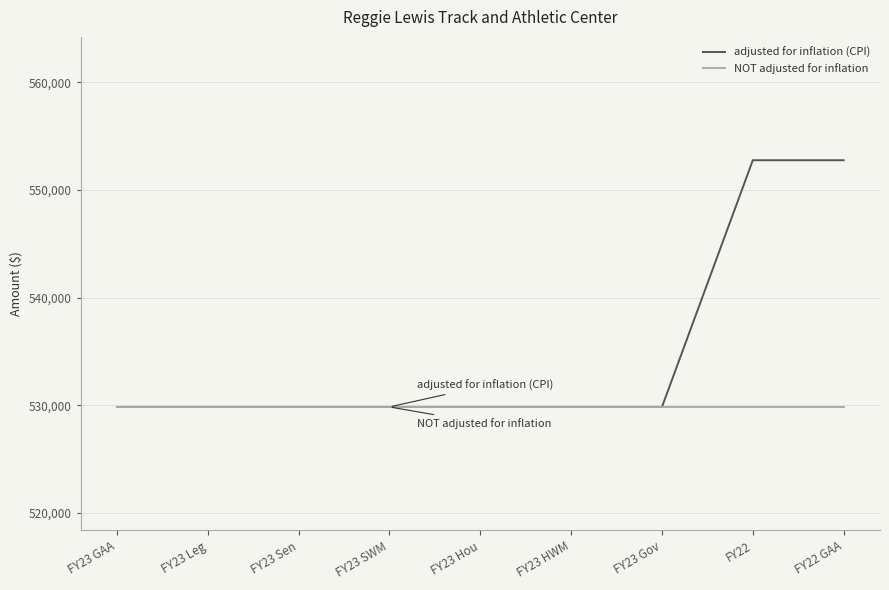

The NOT adjusted for inflation series shows 785433 at FY23 GAA. True or false?

False